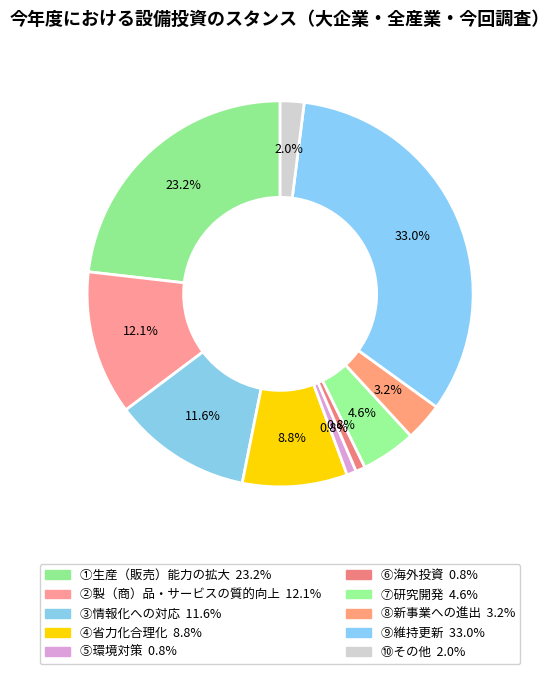

How many segments does this pie chart have?

10